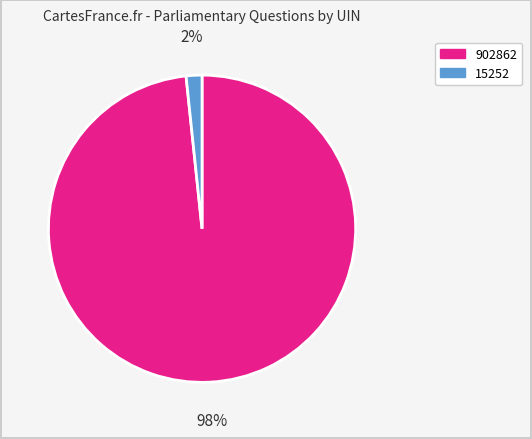

Which category has the biggest portion of the pie?

902862